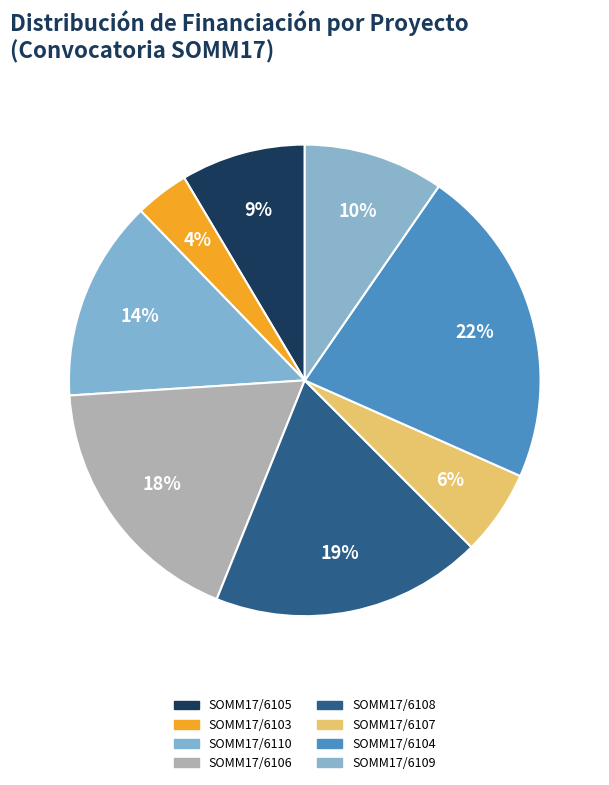

Count the number of slices in the pie.

8